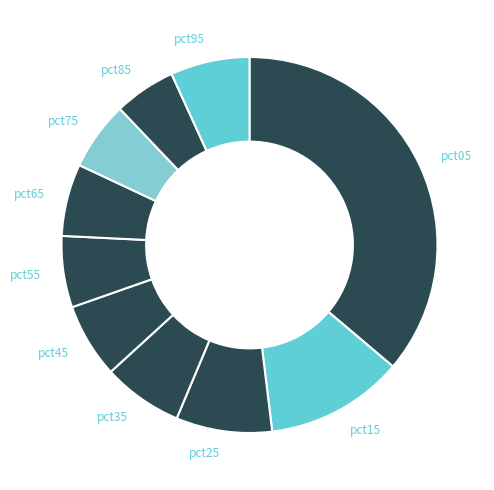

Which has a higher value, pct25 or pct65?

pct25